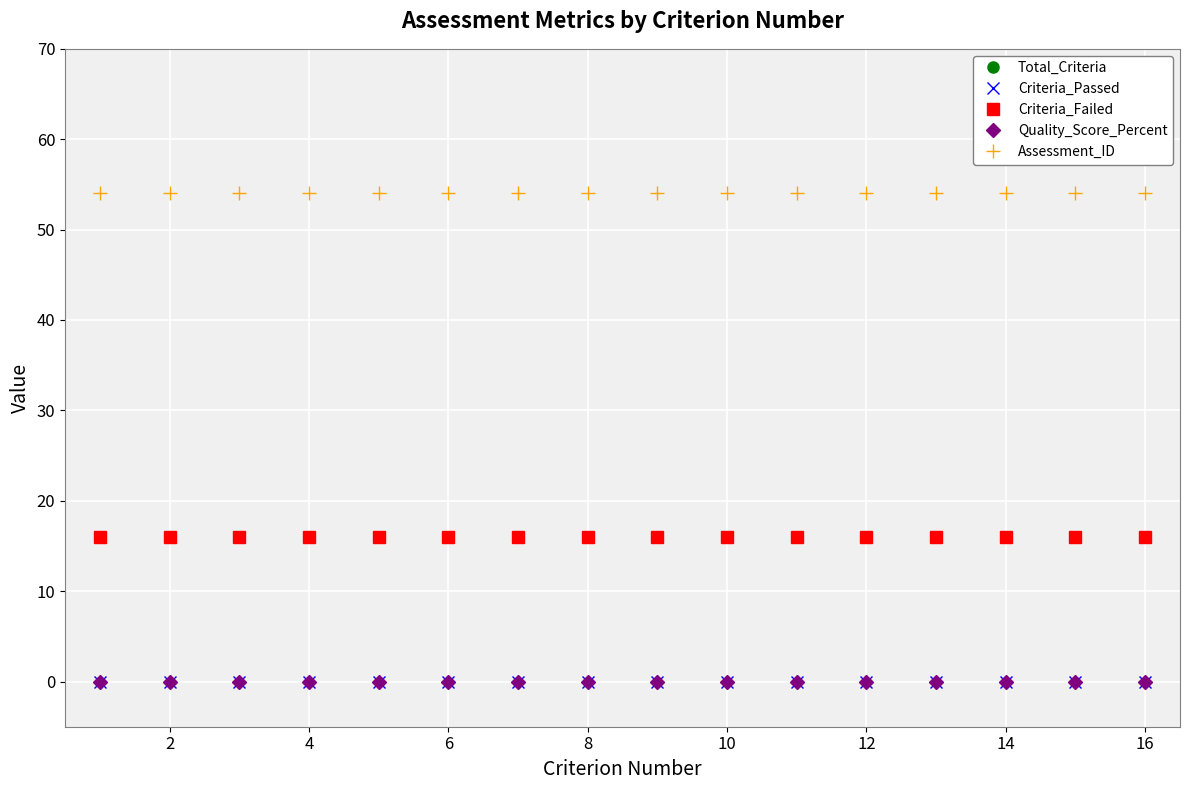

Is this an area chart (filled region under the line)?

No